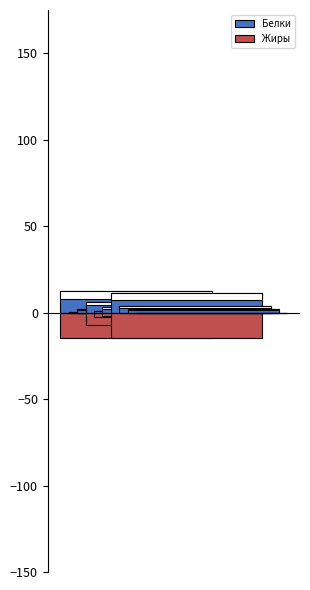

What is the smallest value displayed?

-14.9